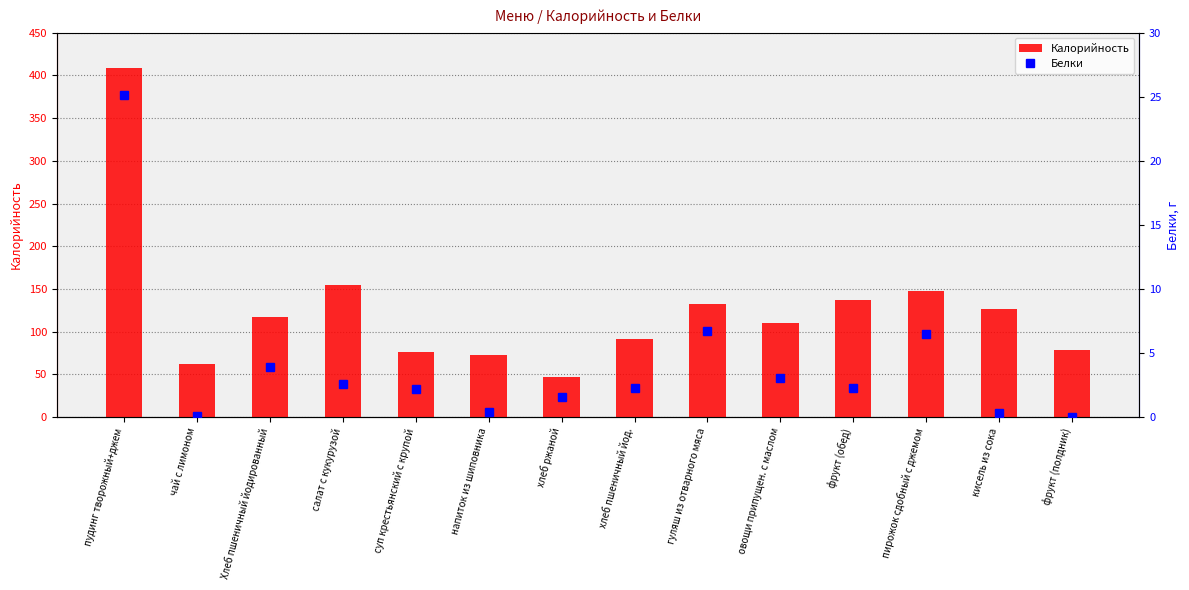

The Белки series shows 4.6 at овощи припущен. с маслом. True or false?

False